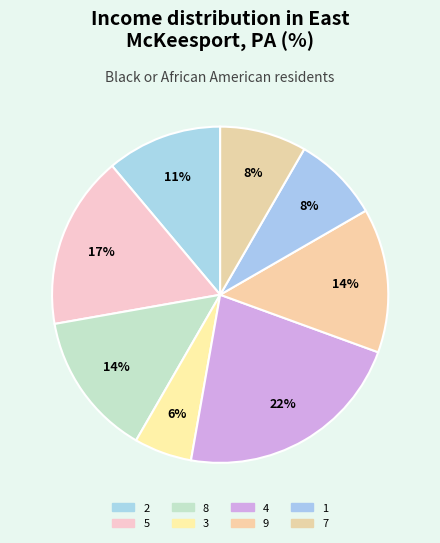

What is the total percentage of 3 and 4?

27.8%